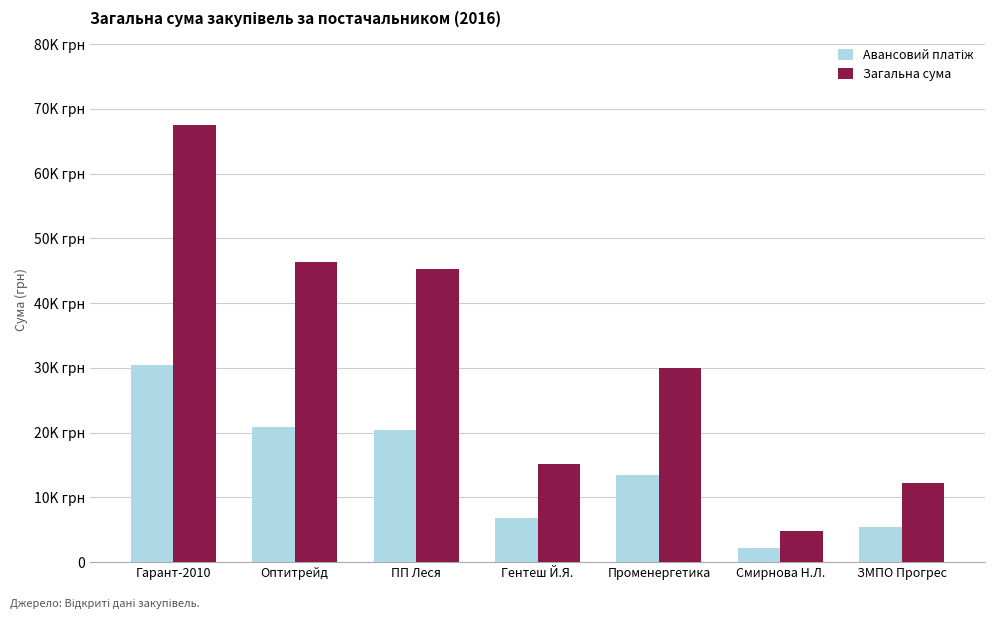

Does the chart contain any negative values?

No